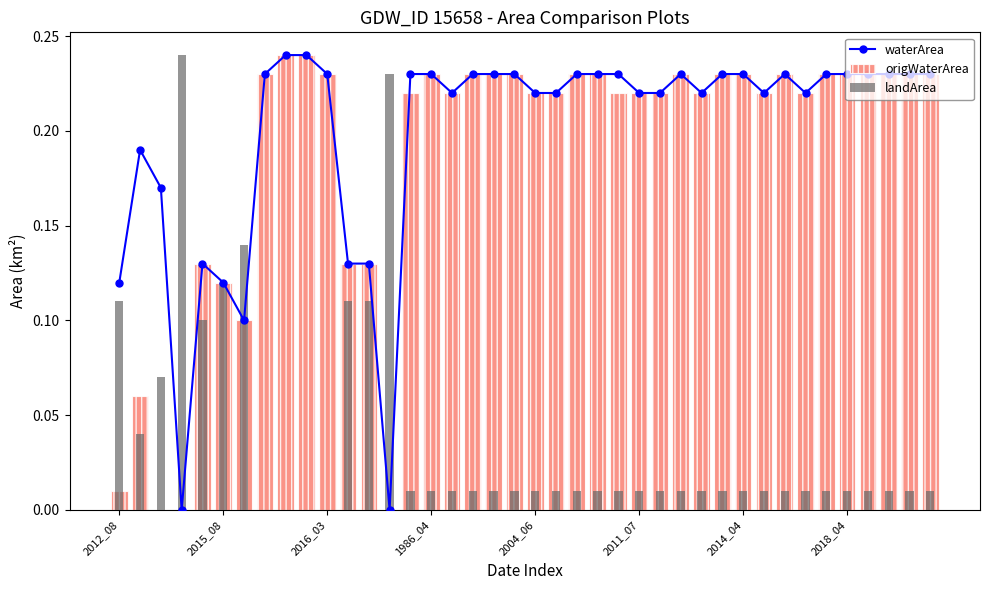

What are all the series names shown in the legend?

waterArea, origWaterArea, landArea